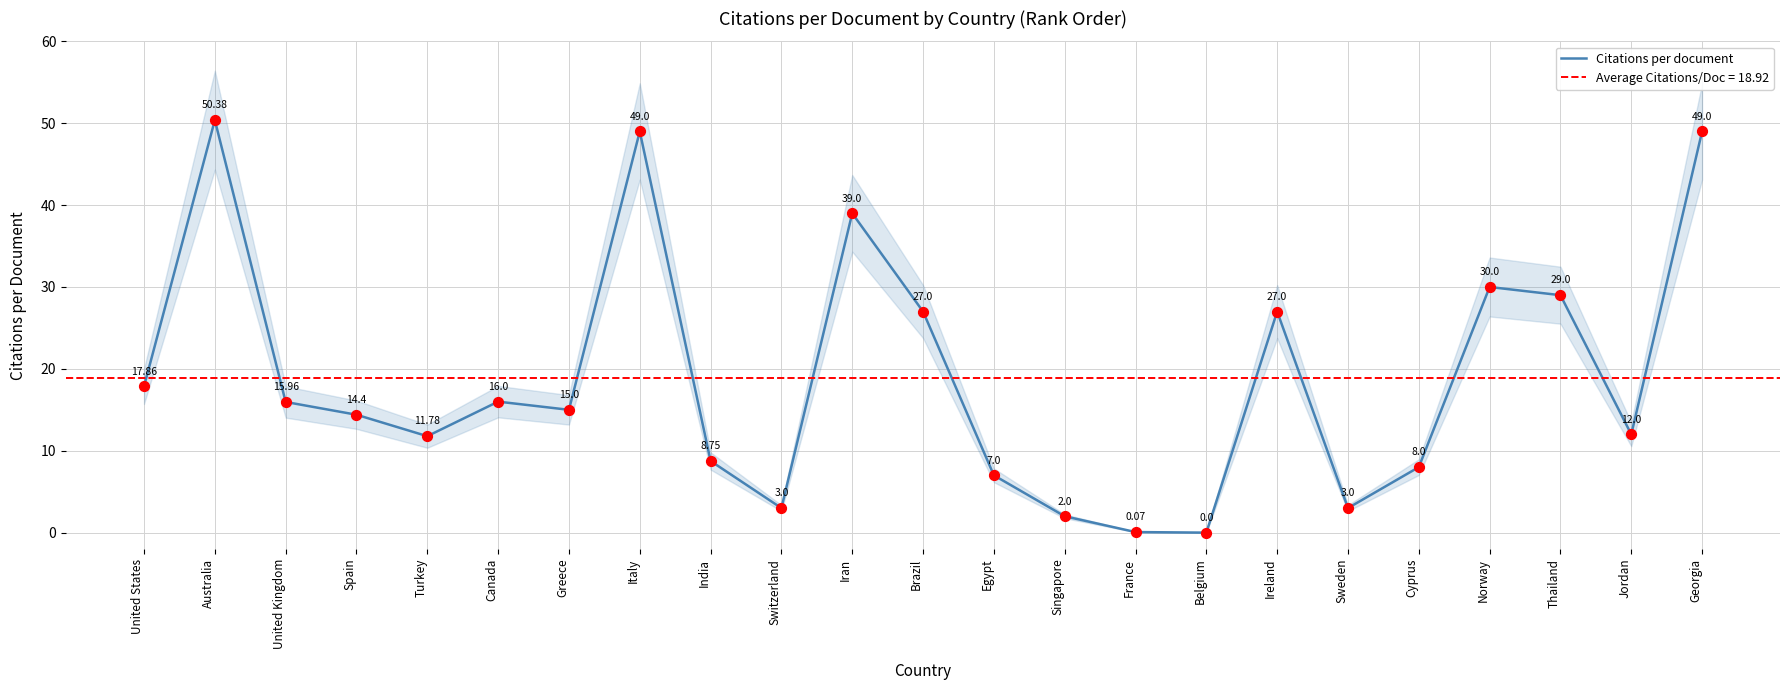

What is the change in value from India to Sweden?

-5.8